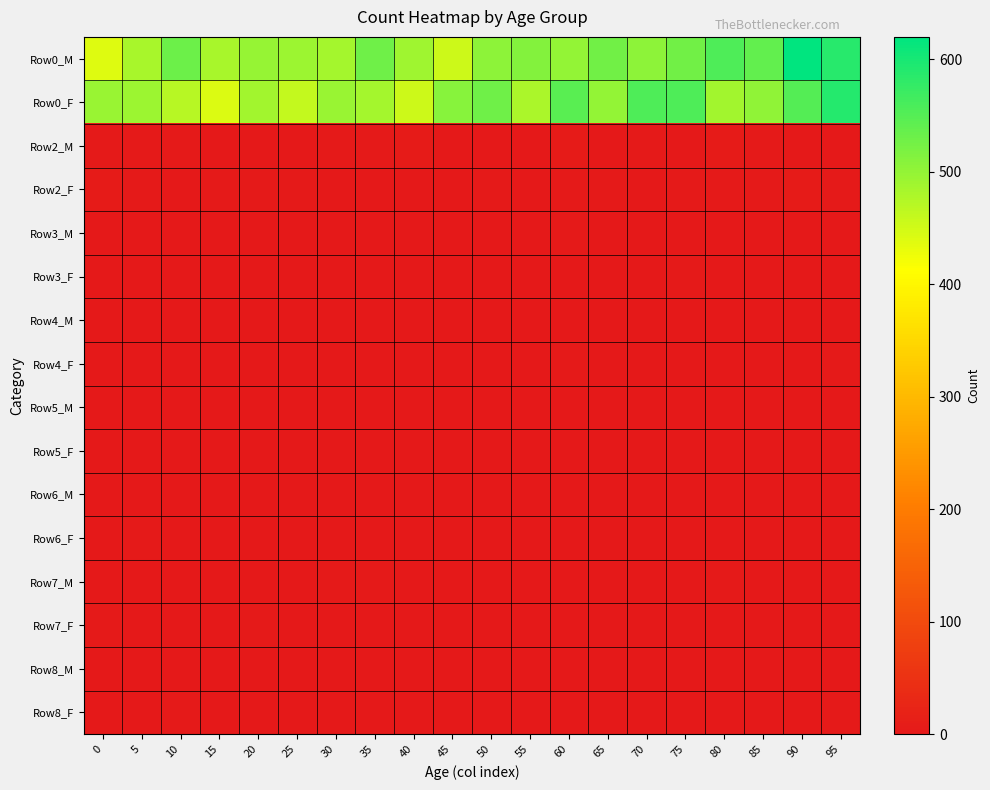

How many series are shown in this chart?

16